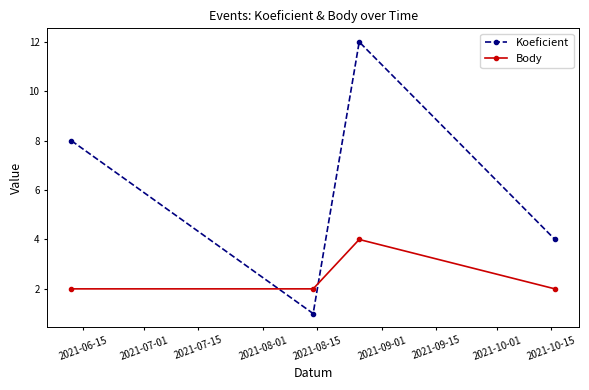

Which series has the largest total across all categories?

Koeficient